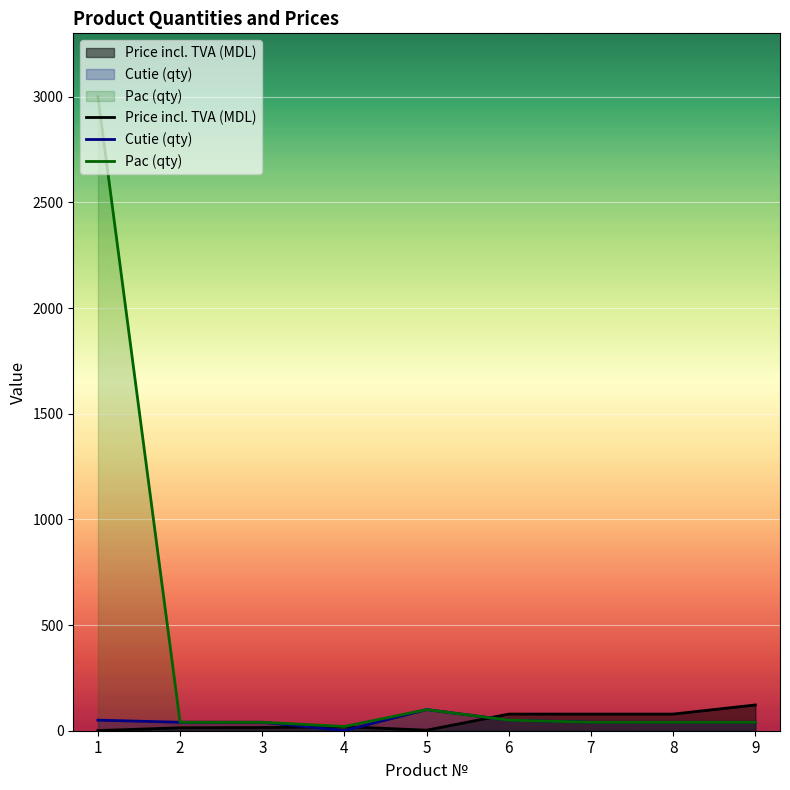

At which label is Cutie (qty) closest to 50?

1